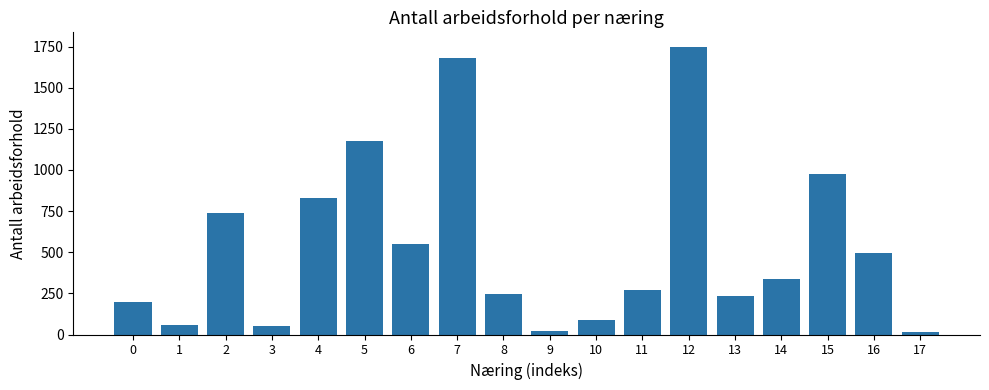

What is the change in value from 15 to 16?

-482